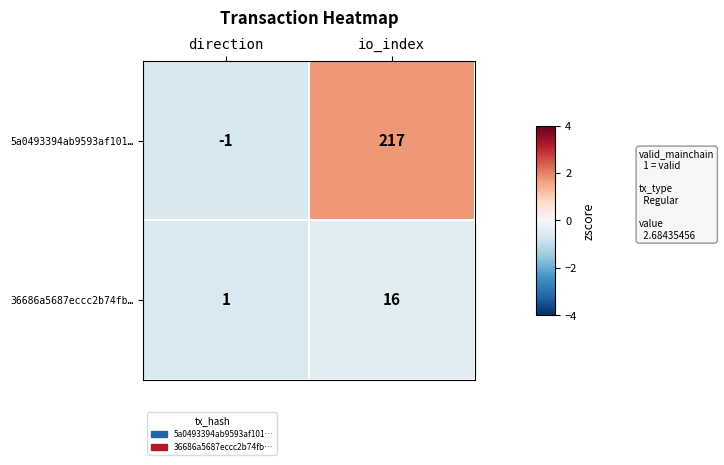

Is the value of 36686a5687eccc2b74fb… at io_index greater than the value of 5a0493394ab9593af101… at direction?

Yes